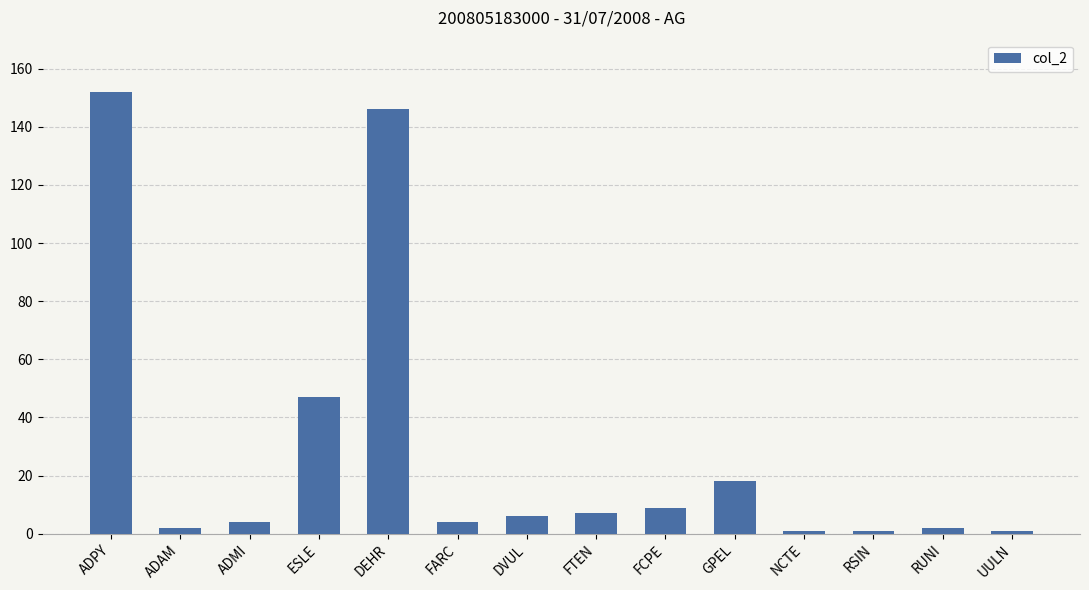

How many data points are less than 6?

7